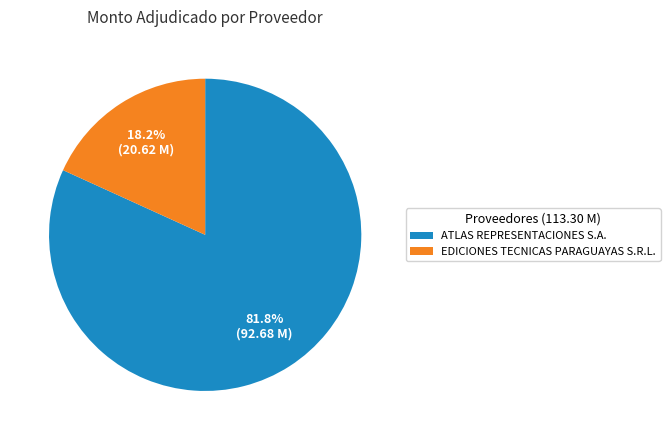

To the nearest percent, what is the difference between the largest and smallest slice percentages?

64%